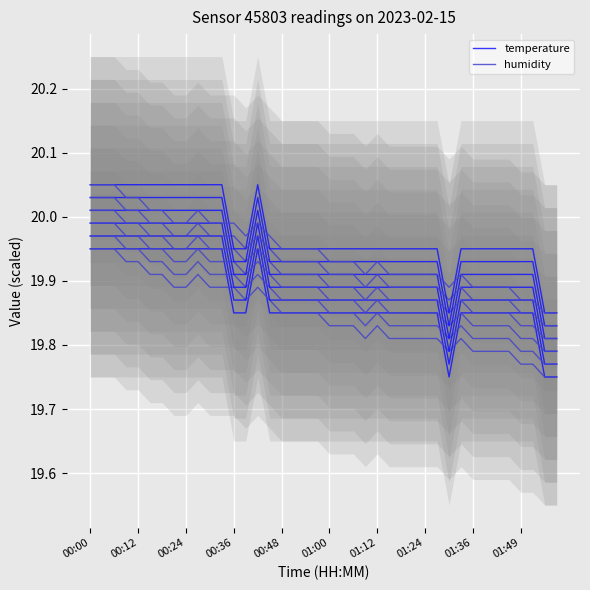

How many times do temperature and humidity cross each other?

5